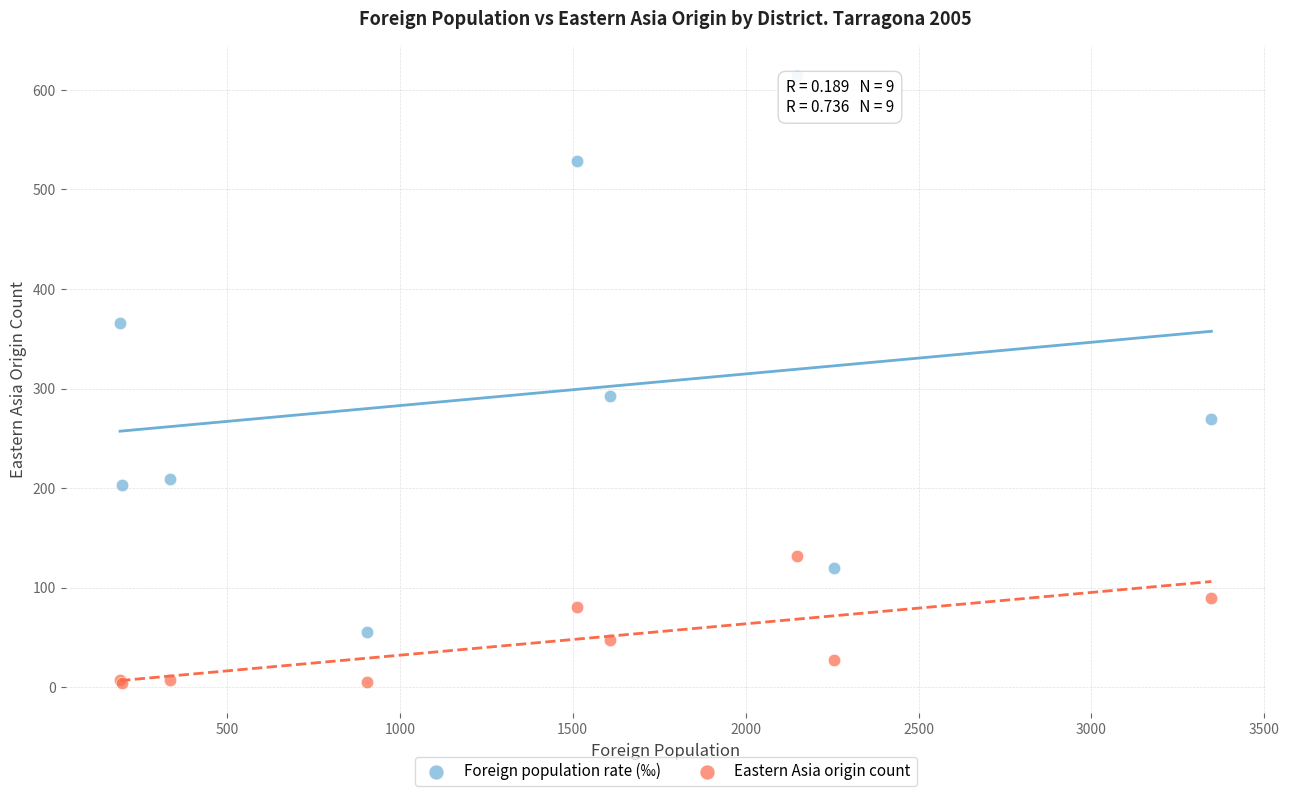

What are all the series names shown in the legend?

Foreign population rate (‰), Eastern Asia origin count